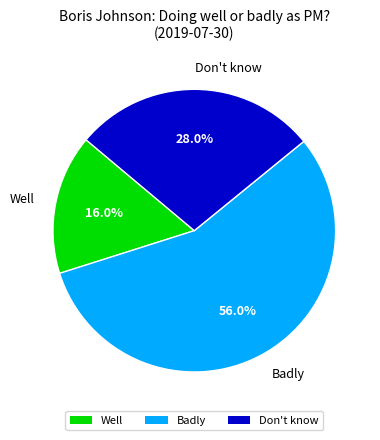

The Don't know slice represents 43% of the pie. True or false?

False